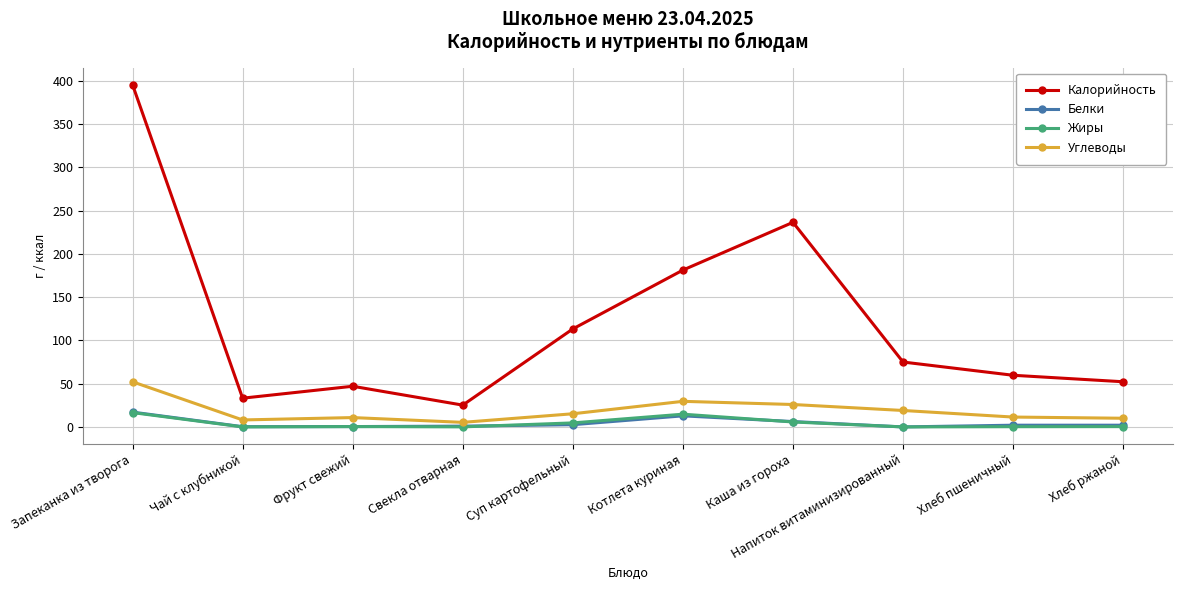

What is the value of the Калорийность point at the 4th from the left?

25.2